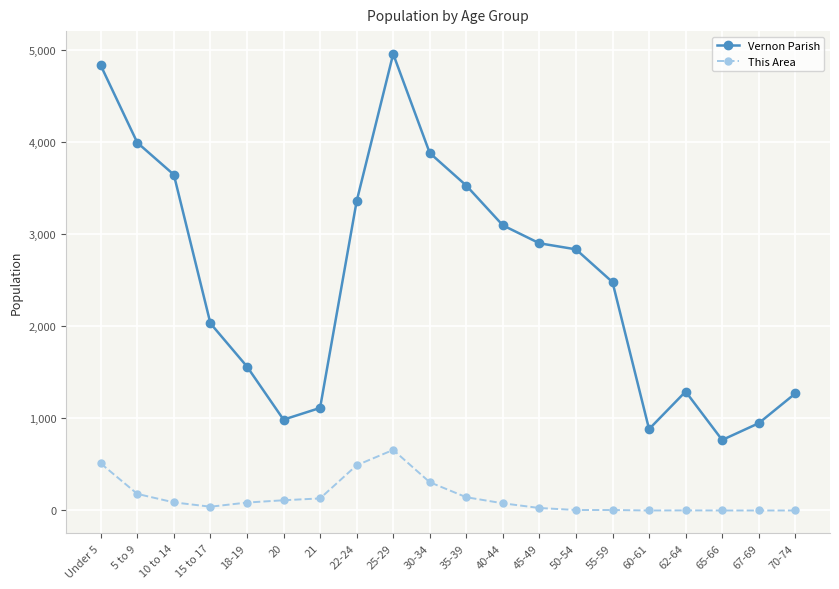

True or false: Vernon Parish and This Area intersect in this chart.

False